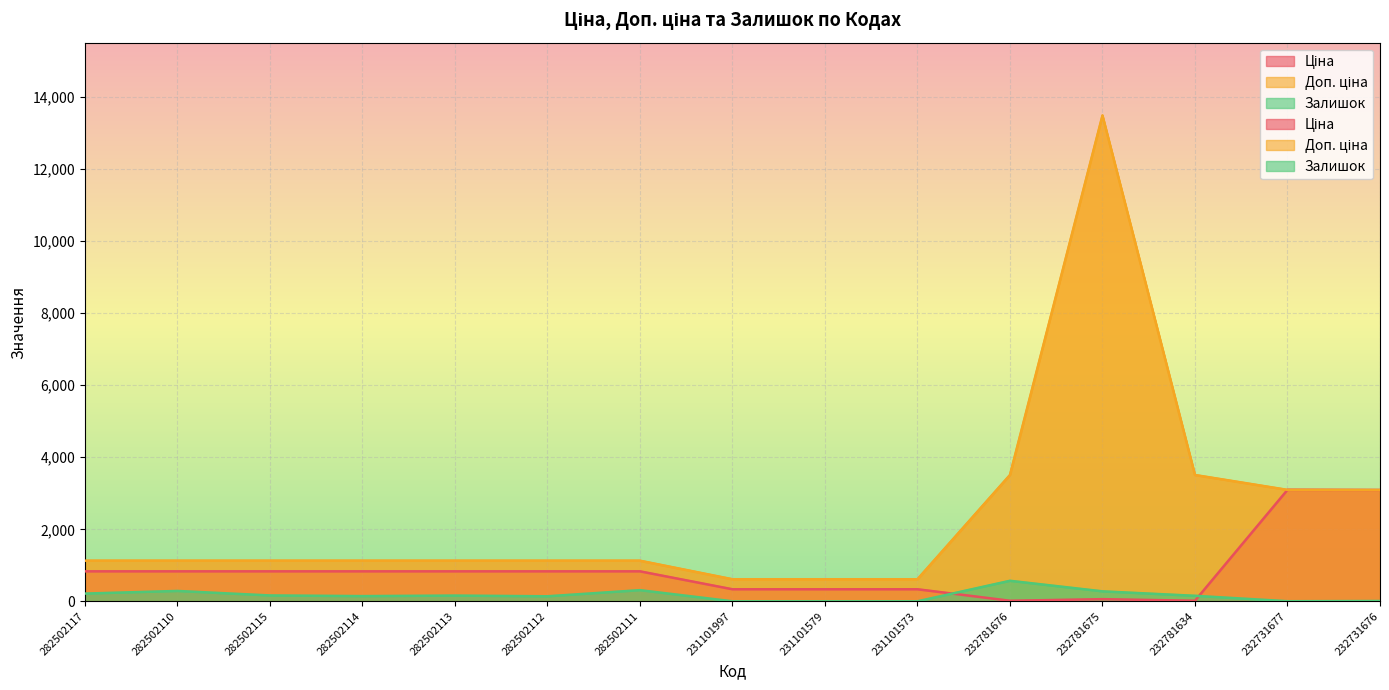

Which series has the largest range (max minus min)?

Доп. ціна